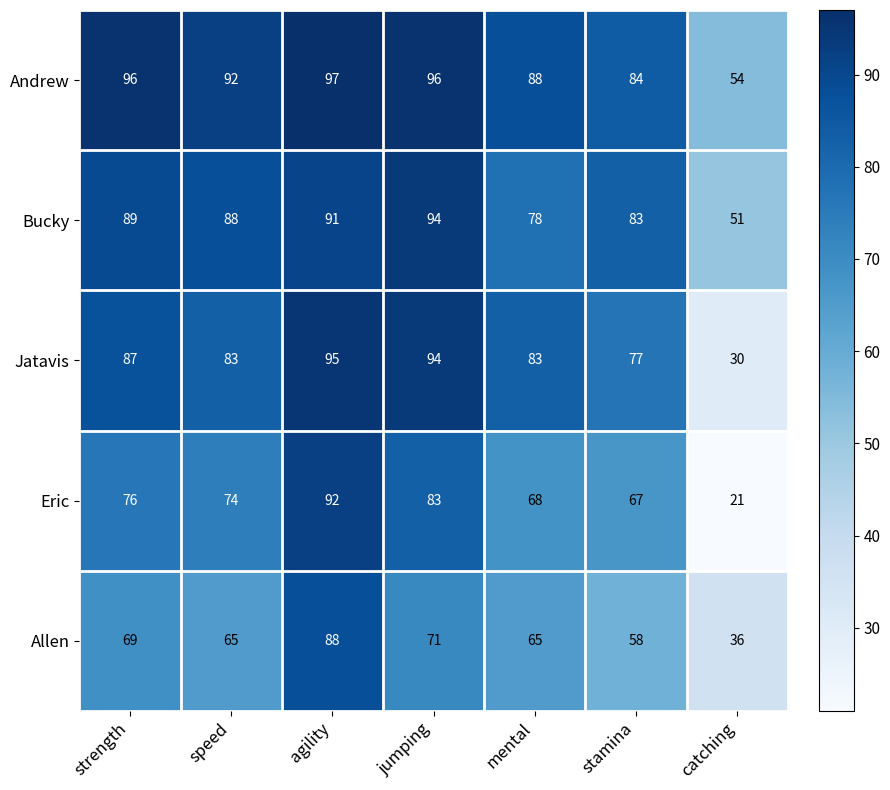

Which series has the widest spread of values?

Eric